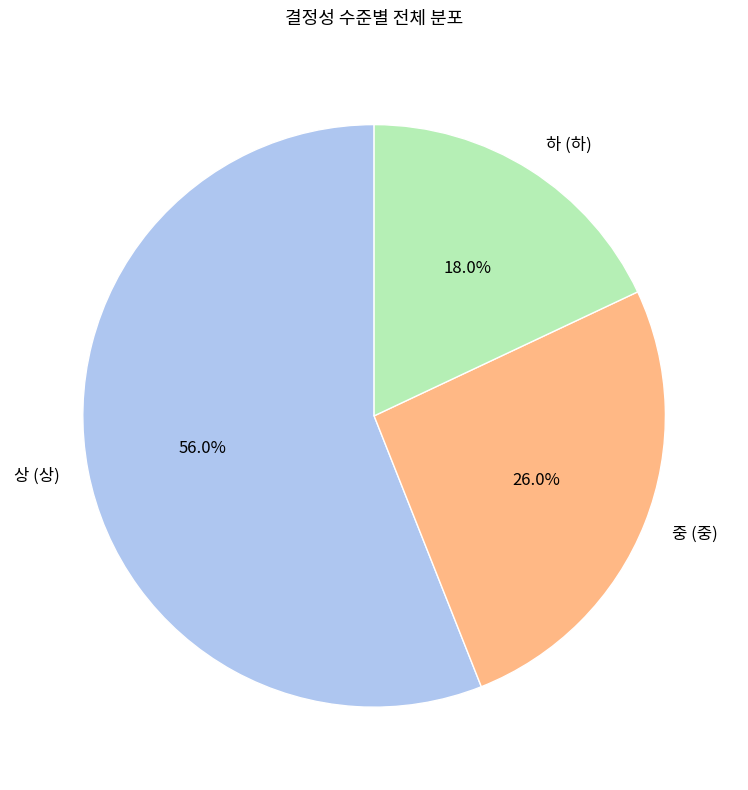

To the nearest percent, what percentage of the pie is 하 (하)?

18%